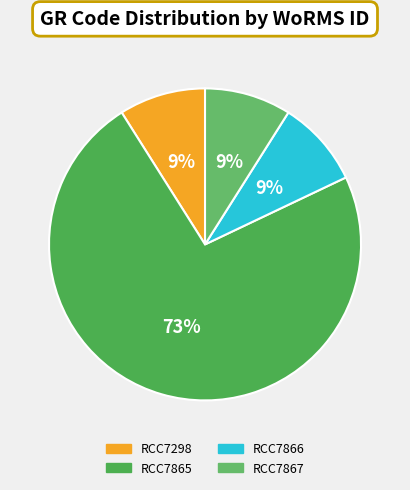

How many slices are in this pie chart?

4